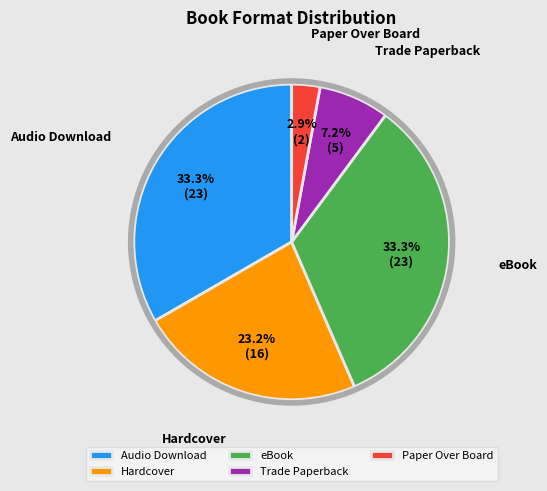

What percentage is the Audio Download slice, to the nearest percent?

33%